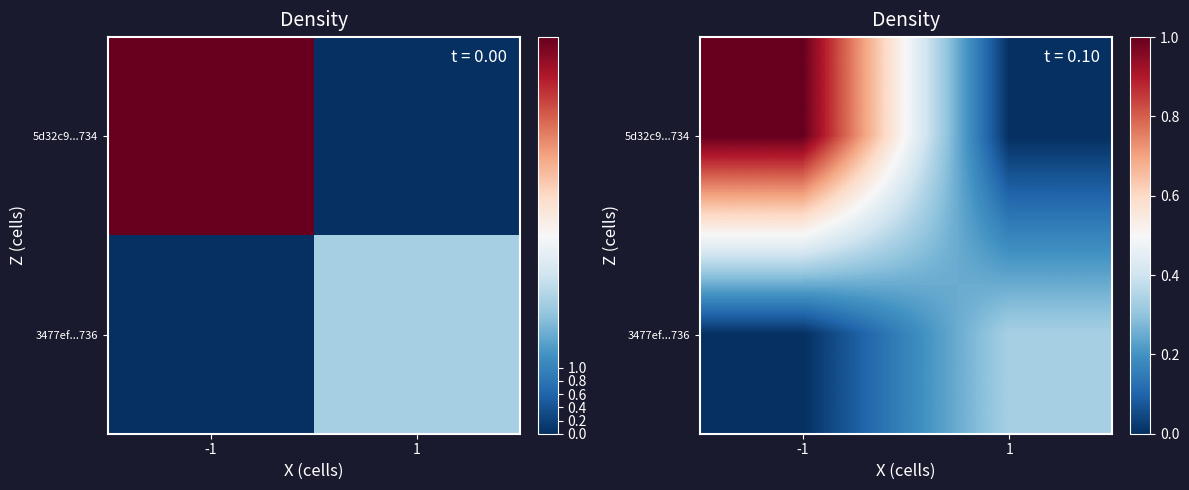

Rank the categories by 3477ef...736 value from highest to lowest.

1, -1